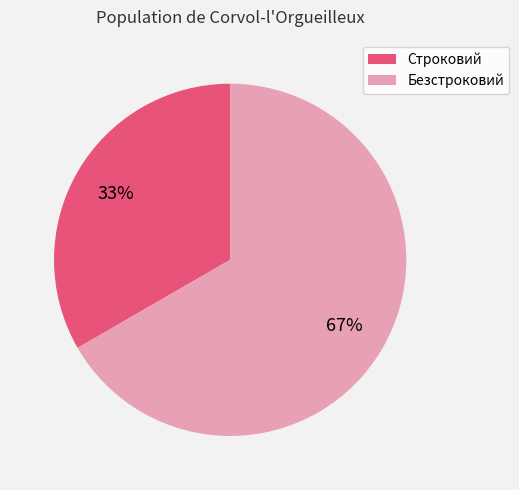

Does any single category account for the majority?

Yes